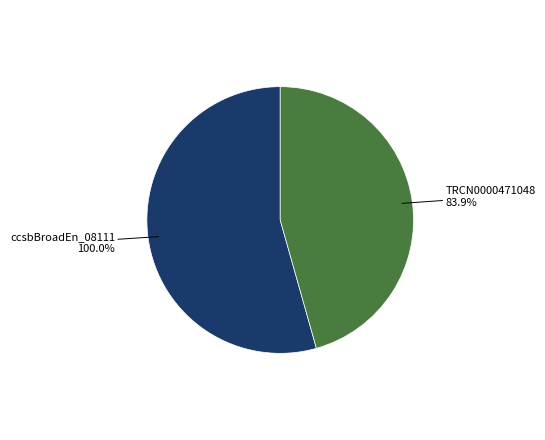

Approximately how many times larger is the value at TRCN0000471048 compared to ccsbBroadEn_08111?

0.8